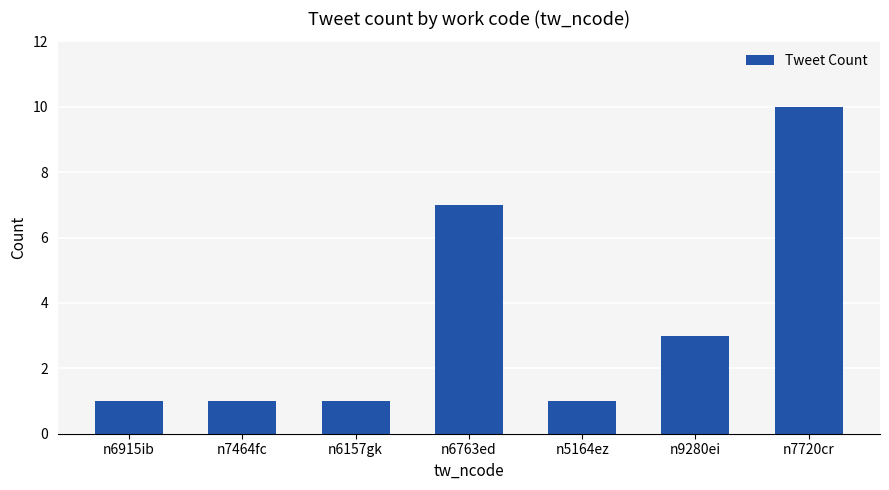

Count the values in the range 1 to 7.

6